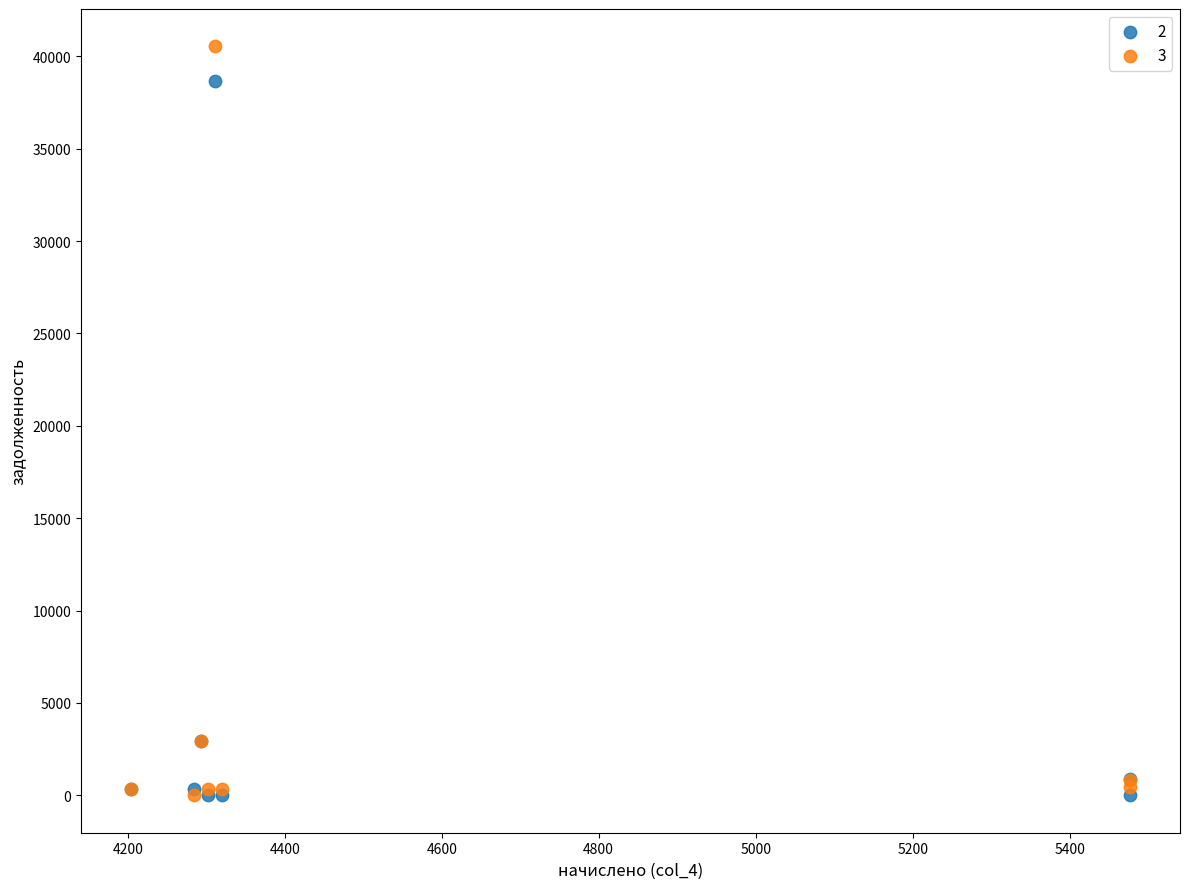

What are all the series names shown in the legend?

2, 3